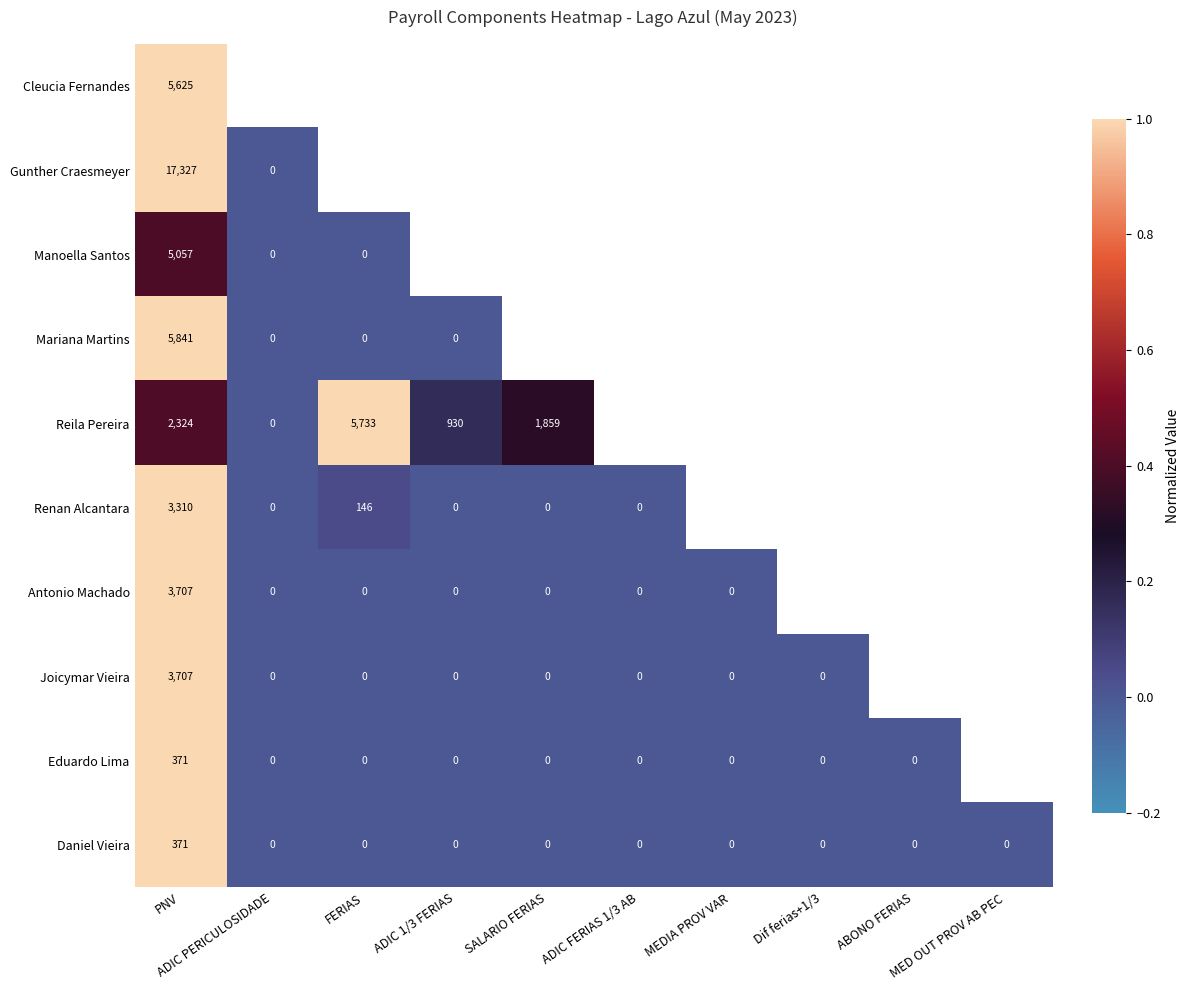

At which label does Joicymar Vieira reach its minimum?

ADIC PERICULOSIDADE